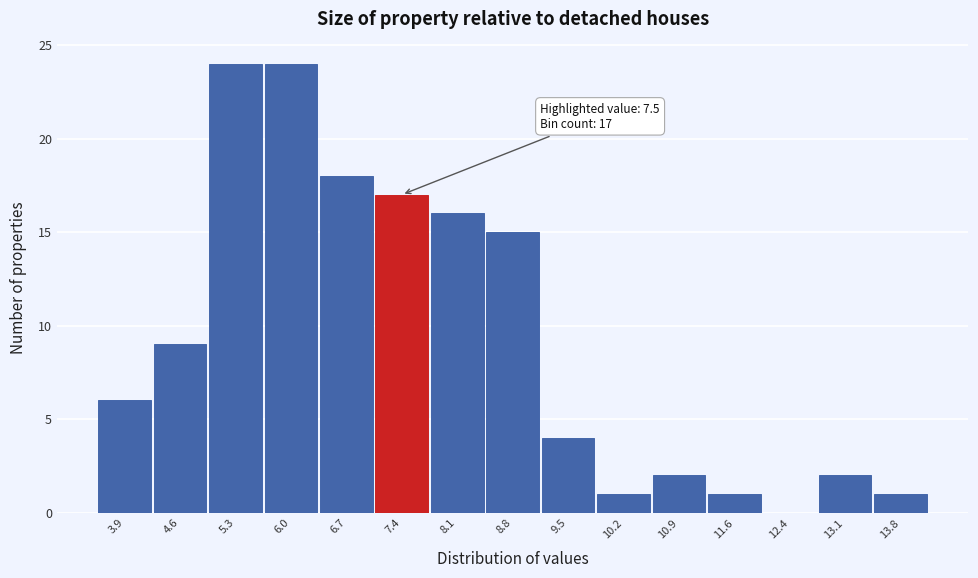

Reading left to right, transcribe all the data shown in this chart.

3.9=6	4.6=9	5.3=24	6.0=24	6.7=18	7.4=17	8.1=16	8.8=15	9.5=4	10.2=1	10.9=2	11.6=1	12.4=0	13.1=2	13.8=1